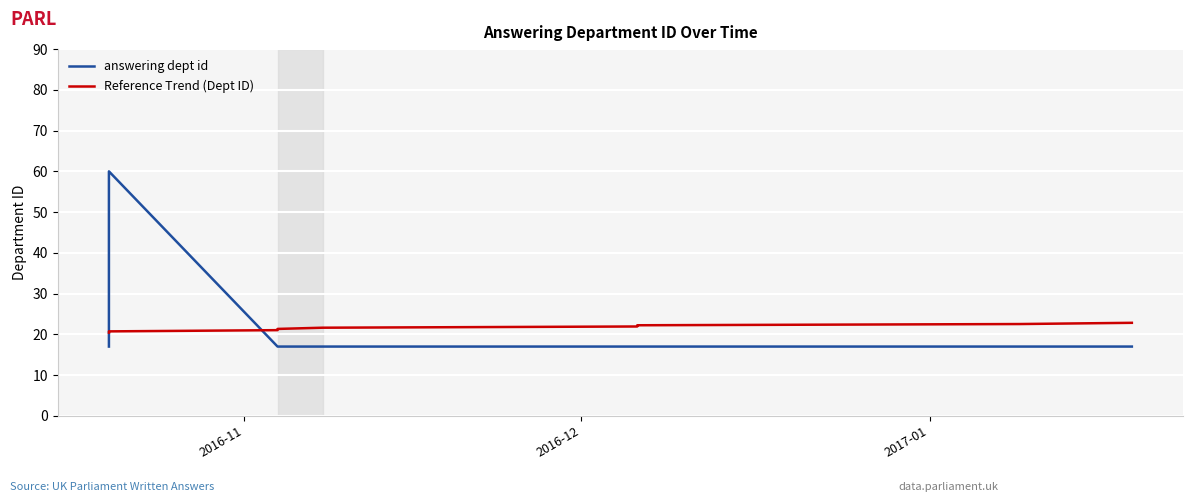

Rank the series by their maximum value, from highest to lowest.

answering dept id, Reference Trend (Dept ID)